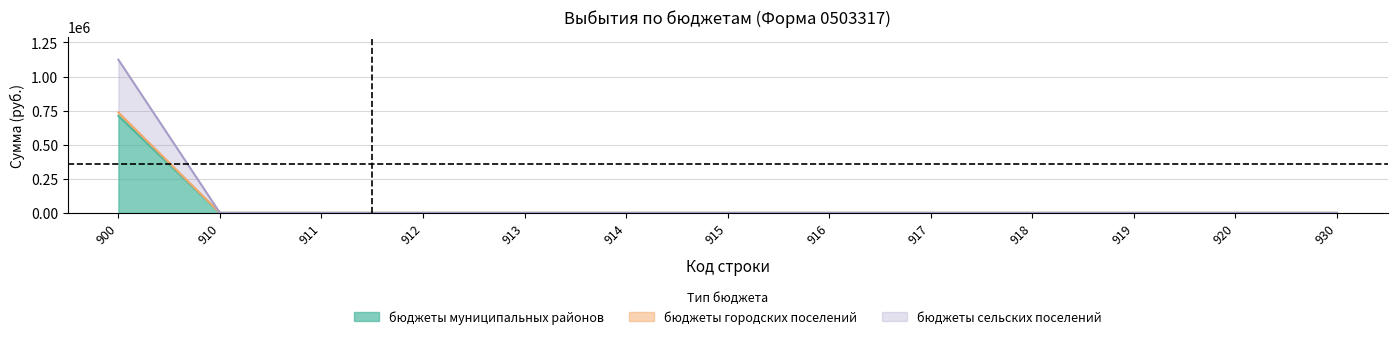

Which series has the largest total across all categories?

бюджеты муниципальных районов